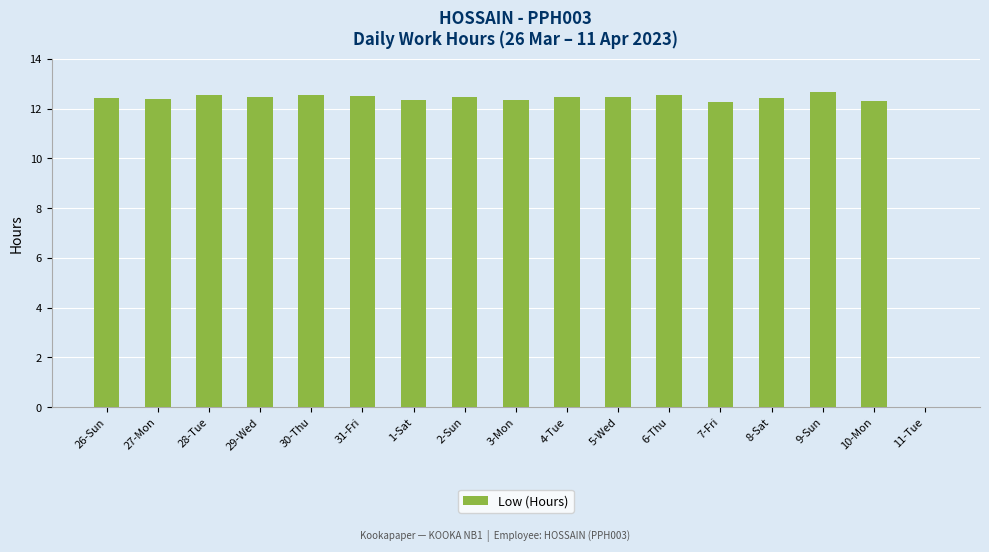

How many categories are shown in the chart?

17